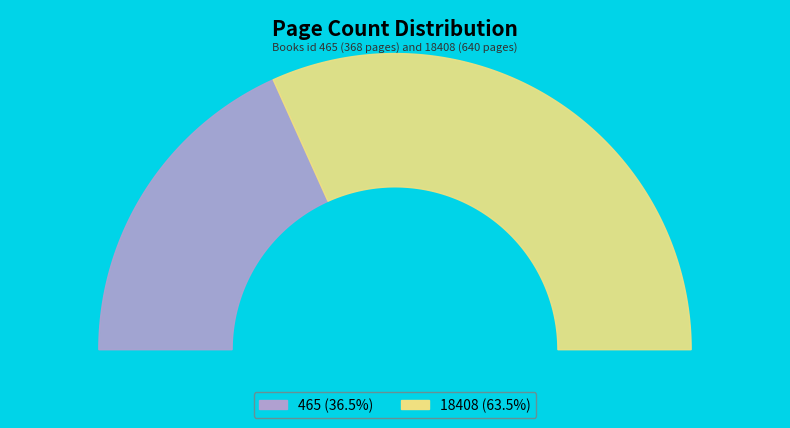

The 465 slice represents 25% of the pie. True or false?

False